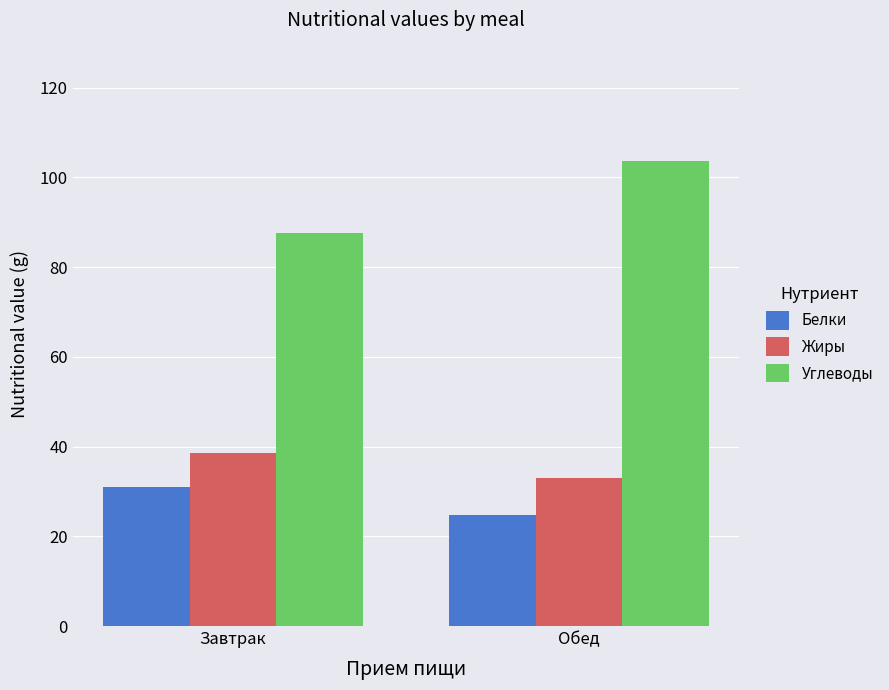

At which label is Белки closest to 27?

Обед